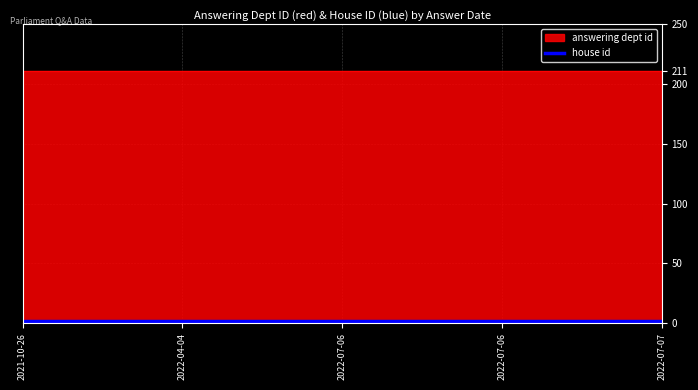

Rank the series by their maximum value, from lowest to highest.

house id, answering dept id